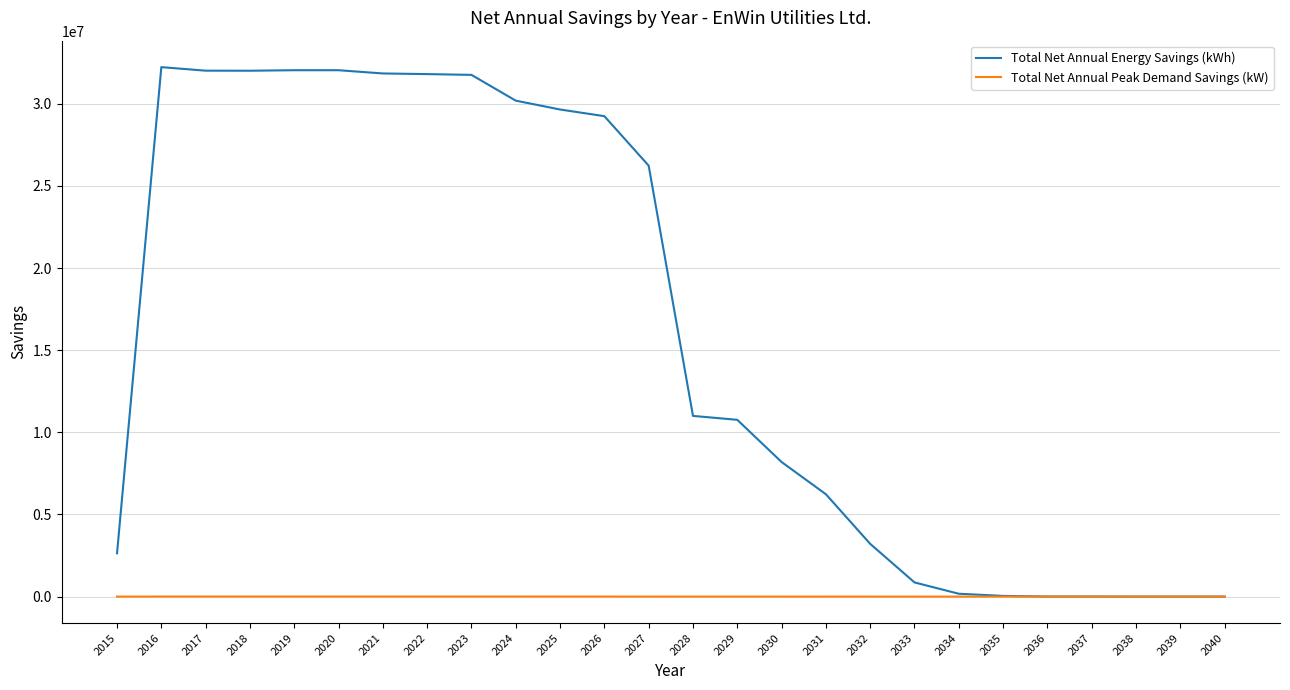

What is the total value across all series at 2035?

41884.0